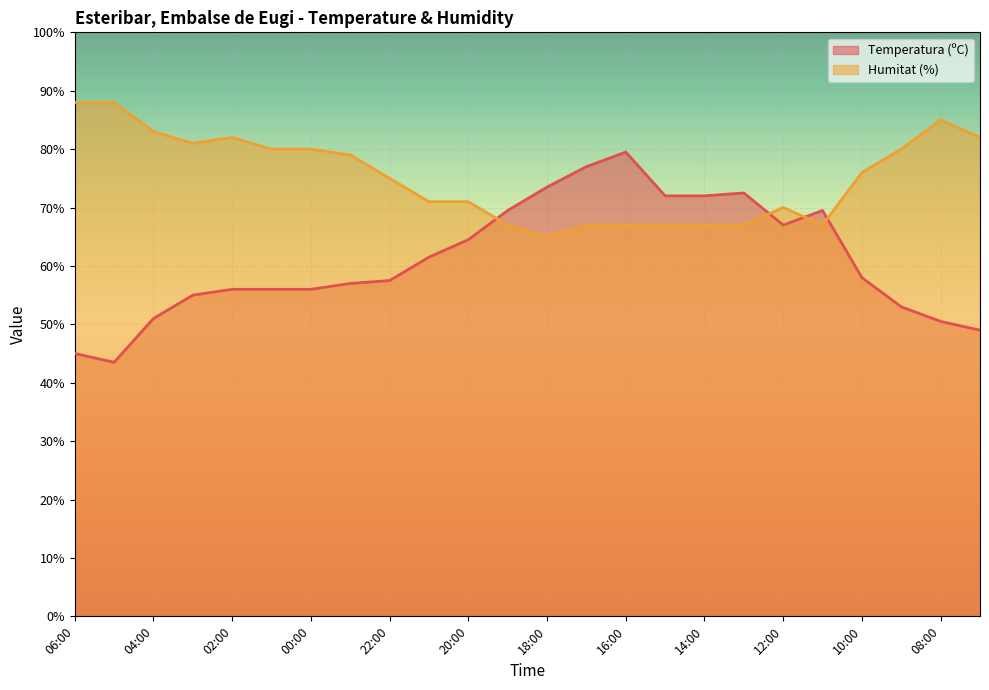

What position from the left is 13:00?

18